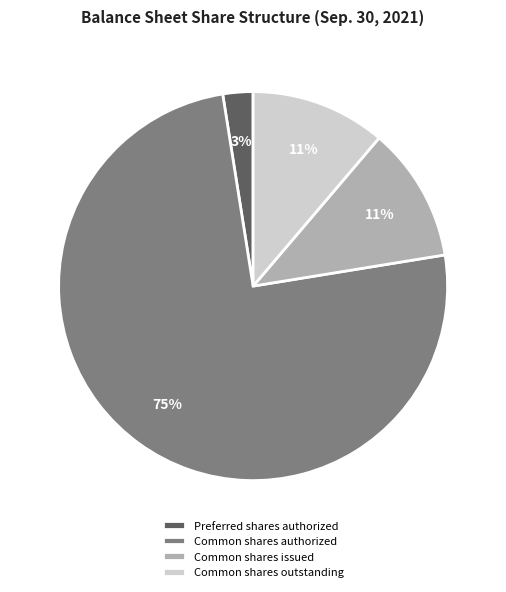

Does any single category account for the majority?

Yes